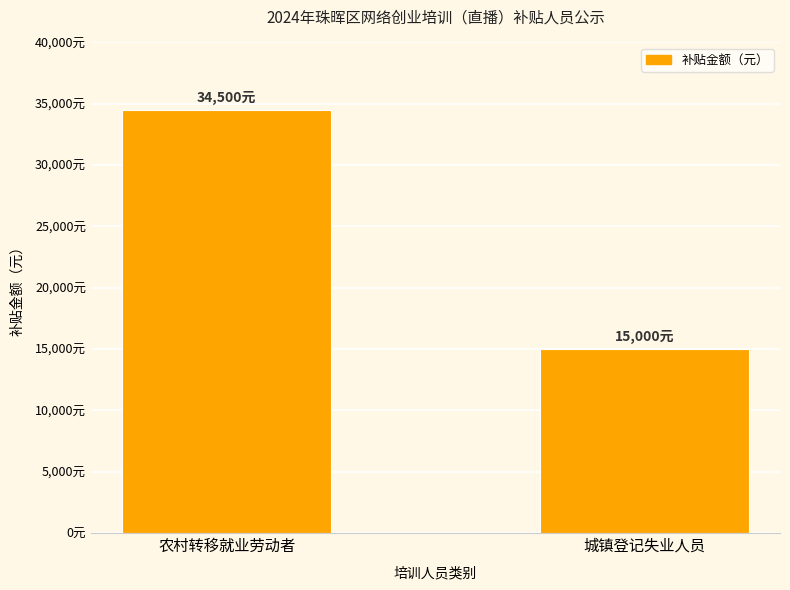

Are the bars horizontal?

No